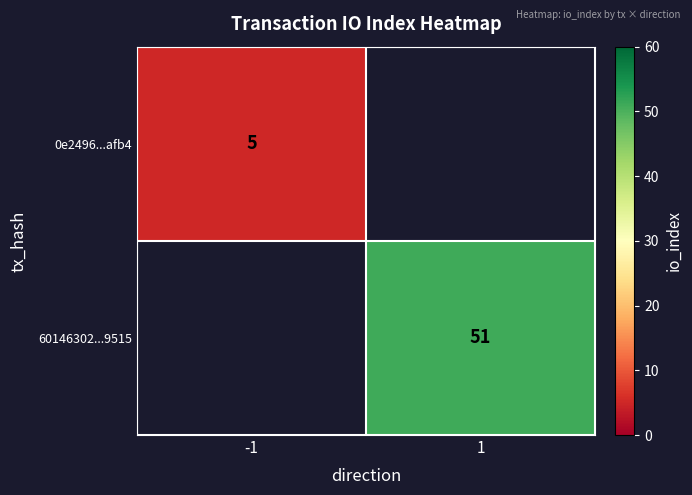

True or false: 0e2496...afb4 has a value of 2 at -1.

False